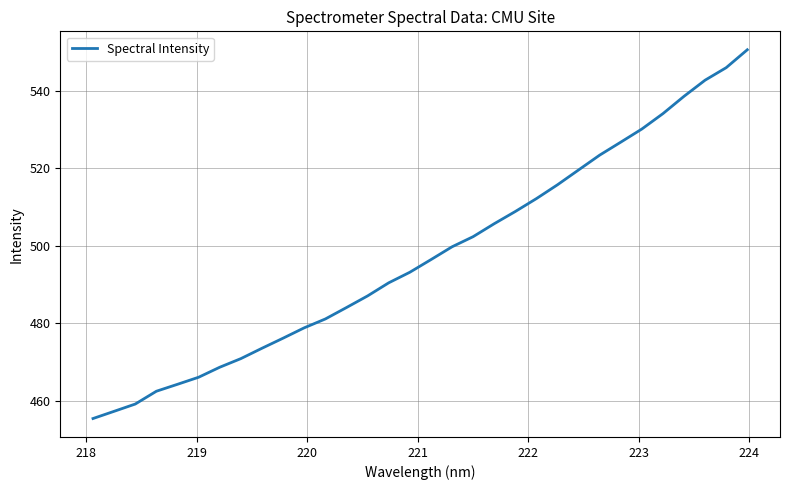

What is the maximum value shown in the chart?

550.6